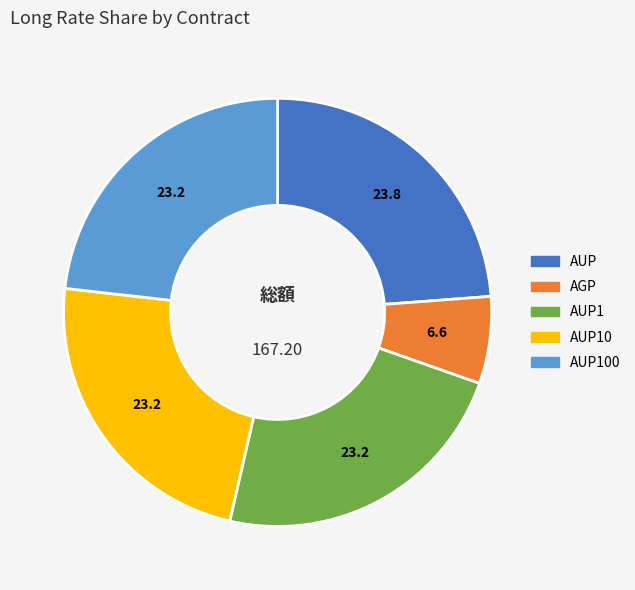

Is the sum of AGP and AUP greater than half?

No